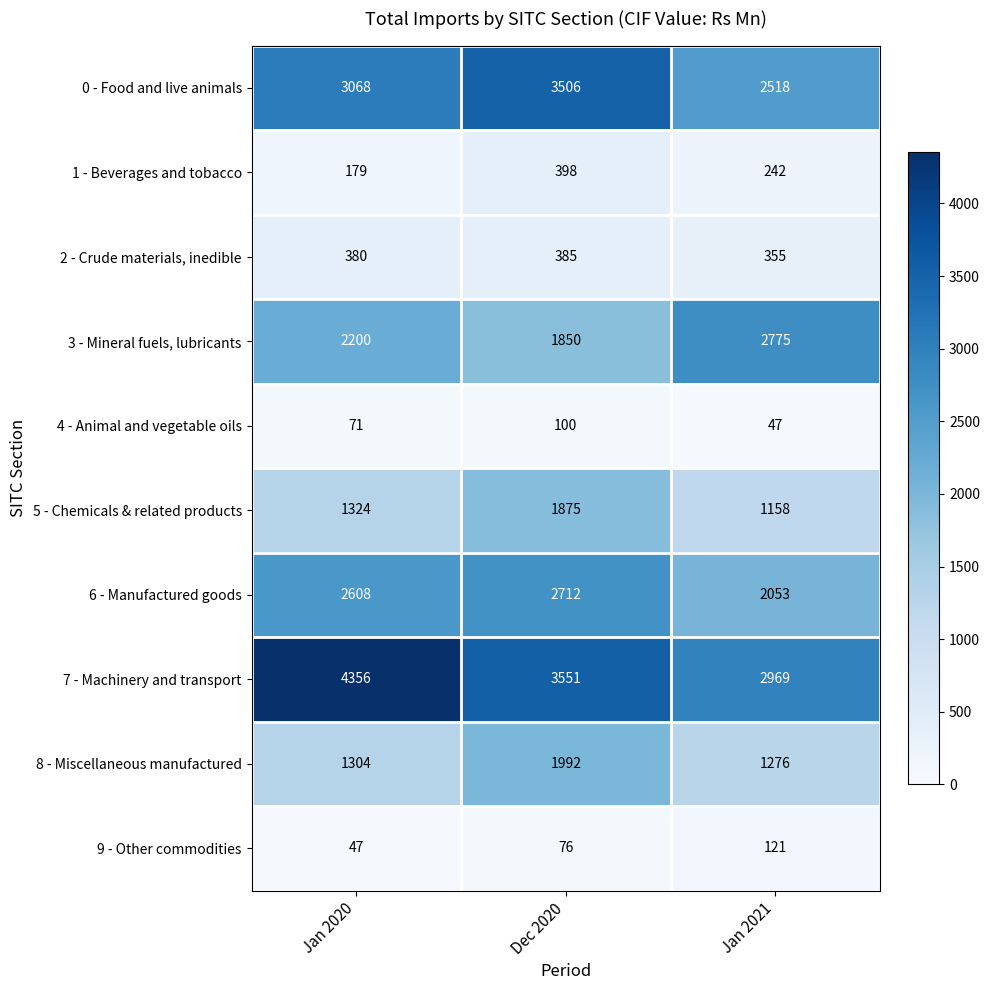

How many 1 - Beverages and tobacco values are between 179 and 398?

3